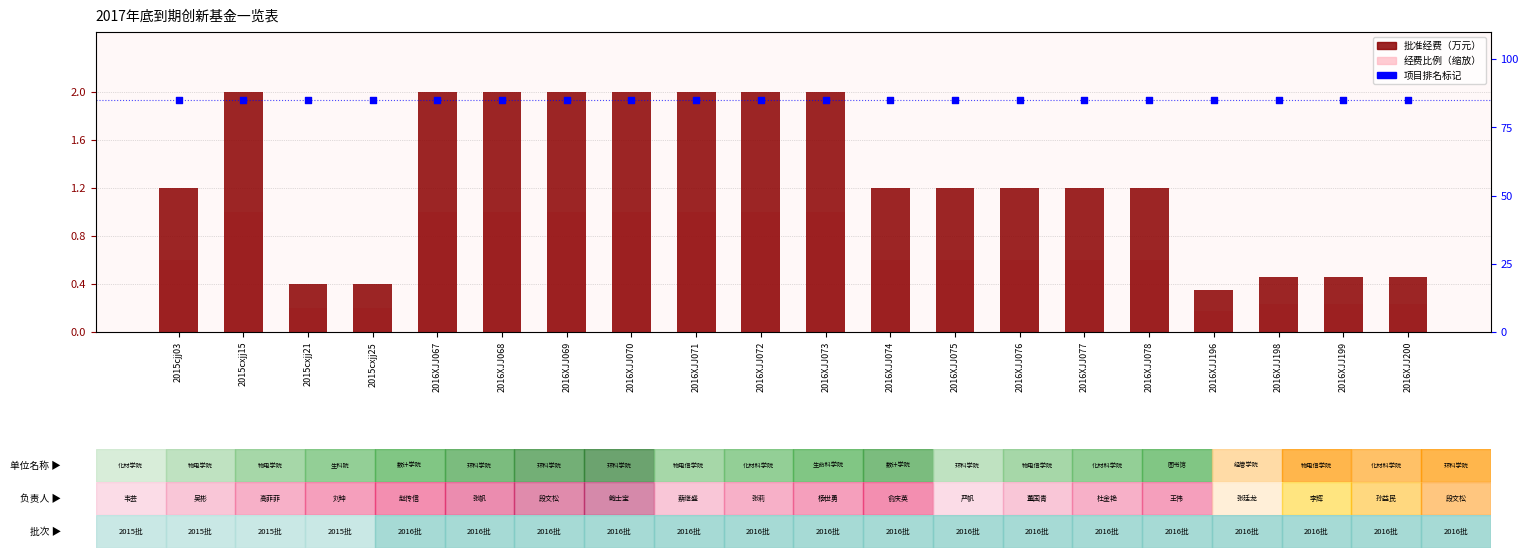

What is the total value across all series at 2016XJJ070?

88.0